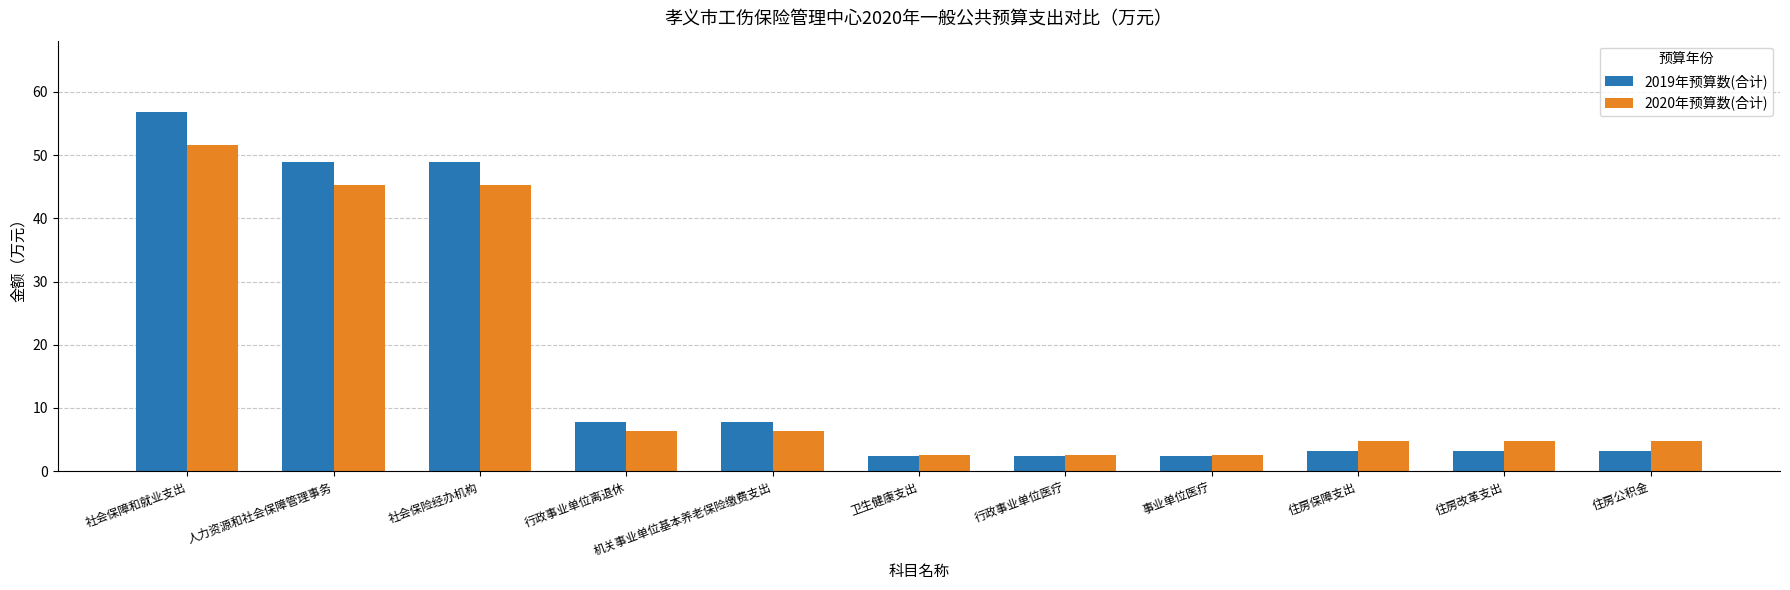

What is the label of the 2nd bar from the right?

住房改革支出